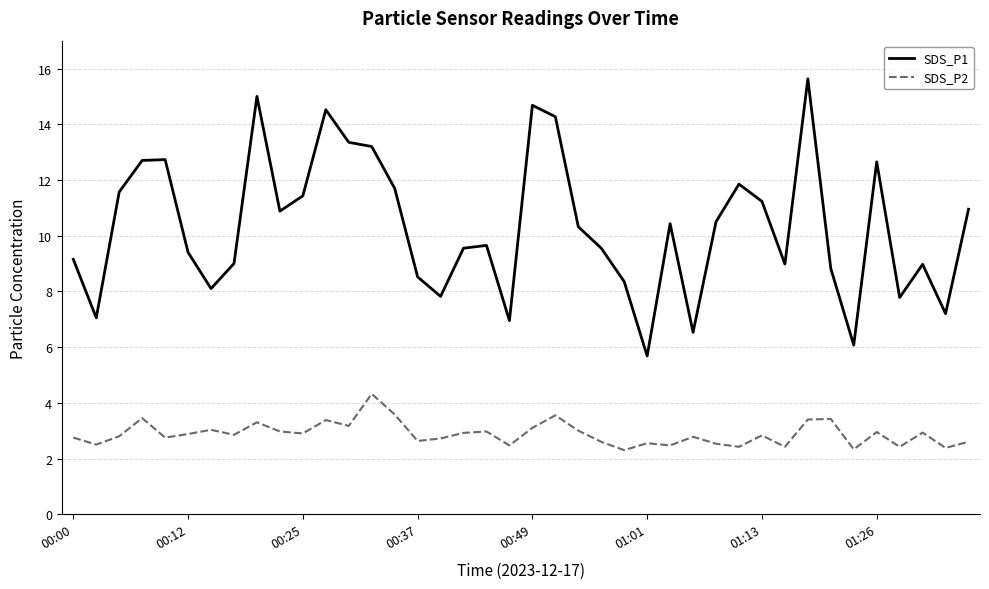

Which series has the largest total across all categories?

SDS_P1